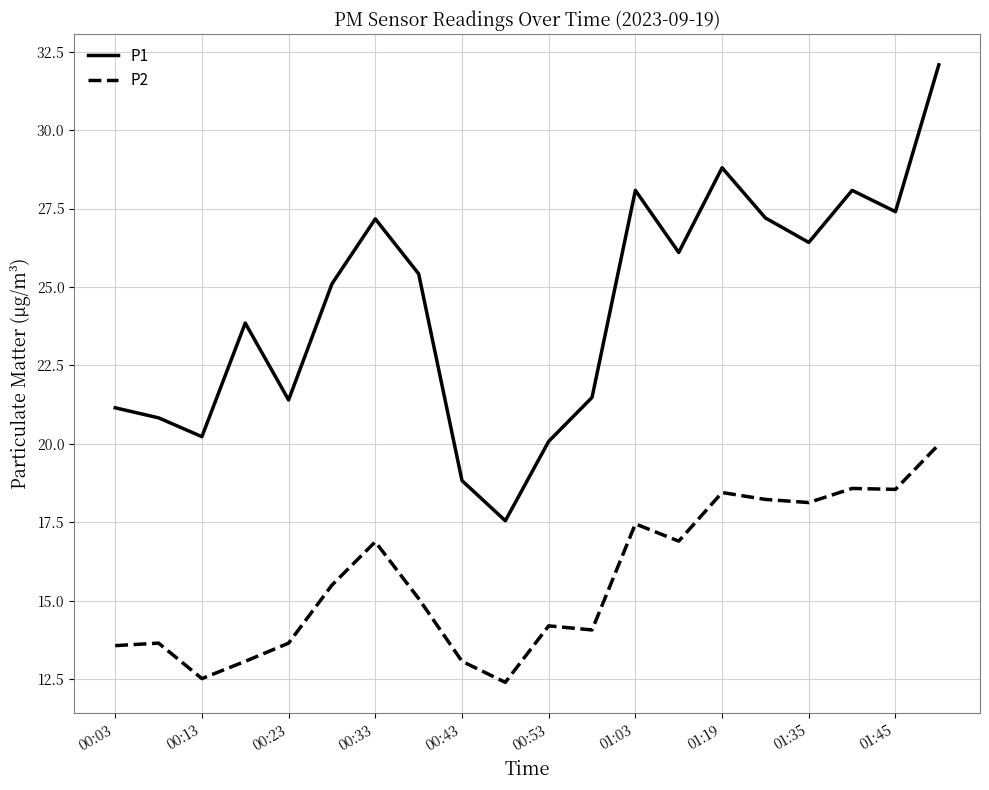

True or false: P1 and P2 intersect in this chart.

False